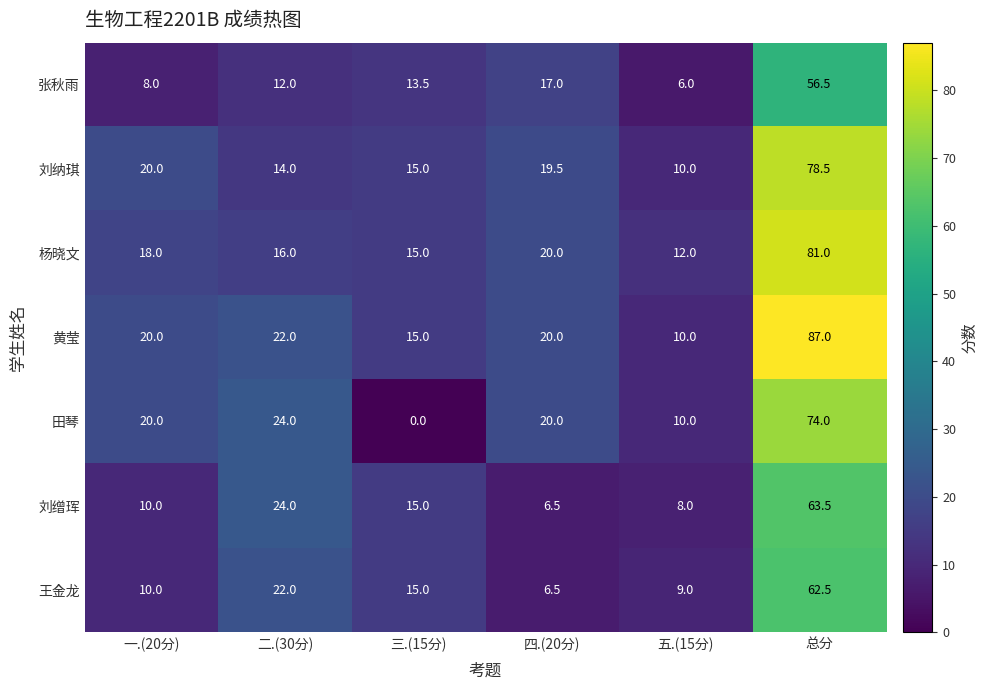

What value does the 黄莹 series have at 四.(20分)?

20.0